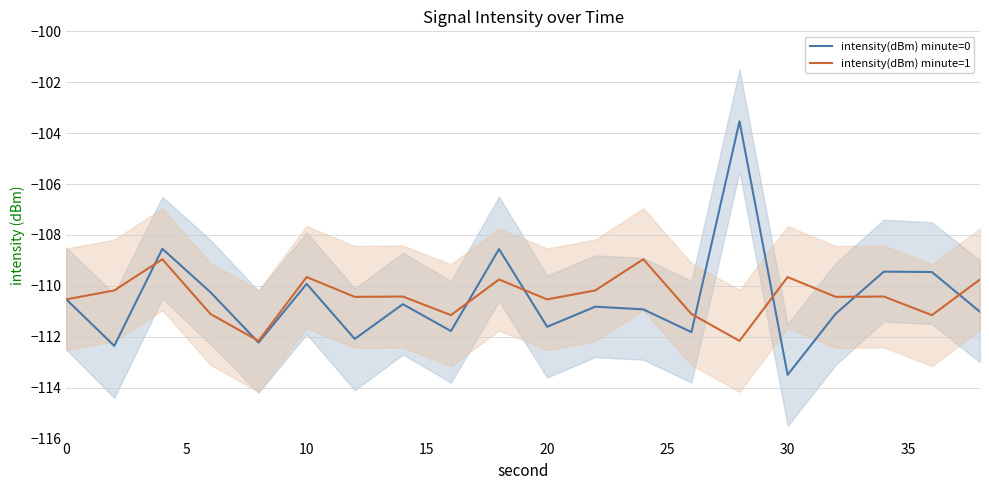

The value of intensity(dBm) minute=1 at 20 is -179.5. True or false?

False